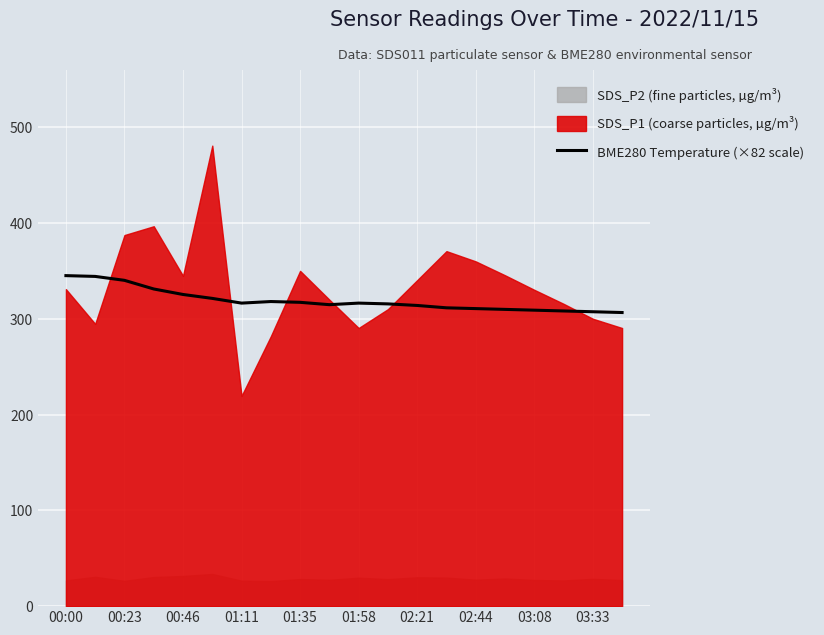

True or false: BME280 Temperature (×82 scale) has a value of 325.5 at 00:46.

True